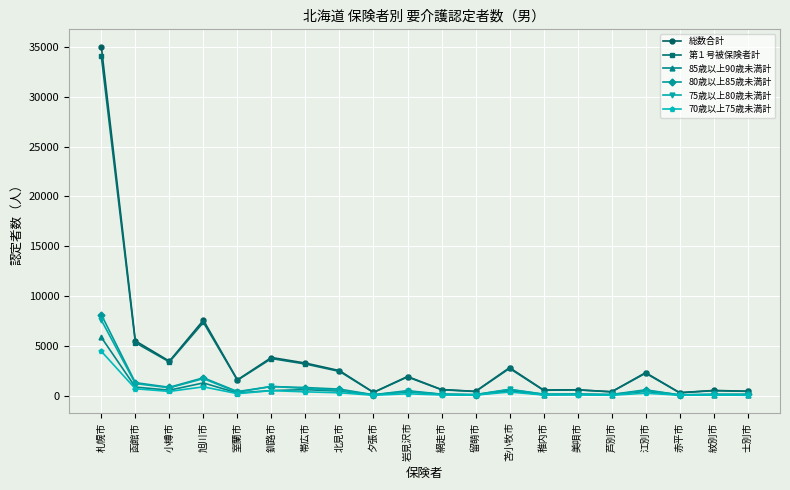

At which category is the sum across all series the highest?

札幌市